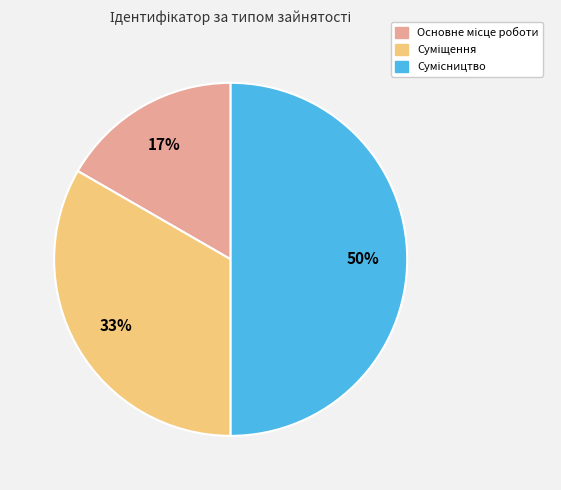

To the nearest percent, what is the average slice percentage?

33%